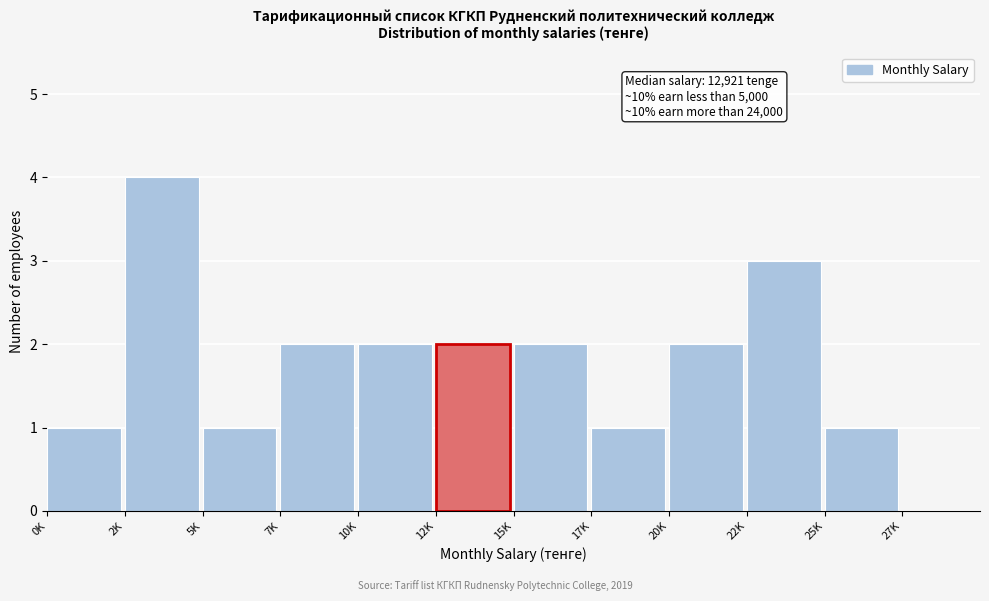

Reading left to right, extract all data points from this chart.

0K=1	2K=4	5K=1	7K=2	10K=2	12K=2	15K=2	17K=1	20K=2	22K=3	25K=1	27K=0